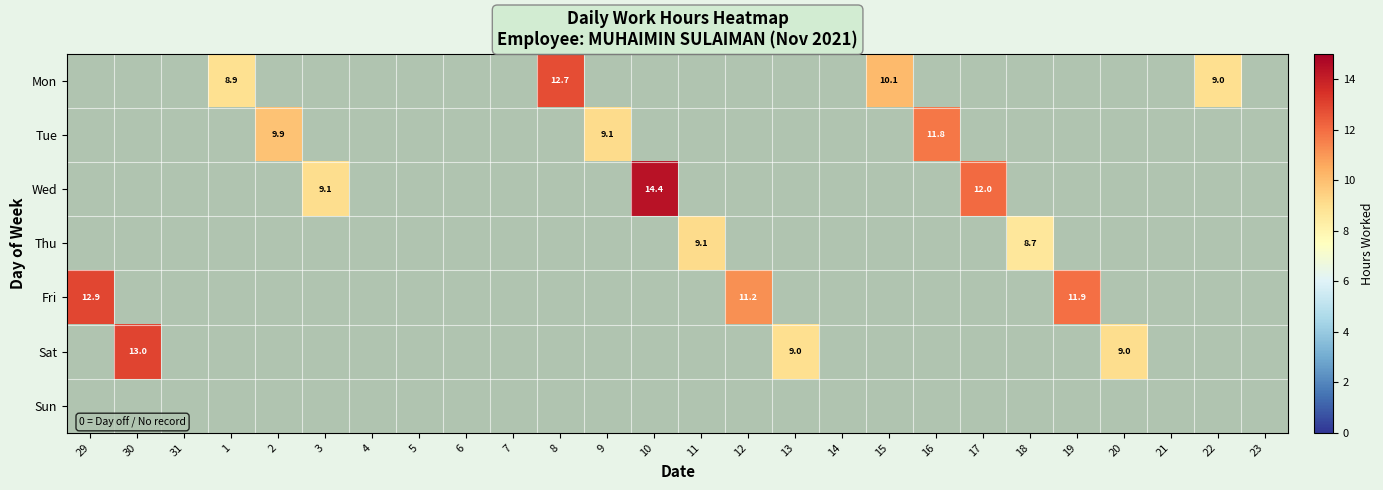

The Fri series shows 12.9 at 29. True or false?

True